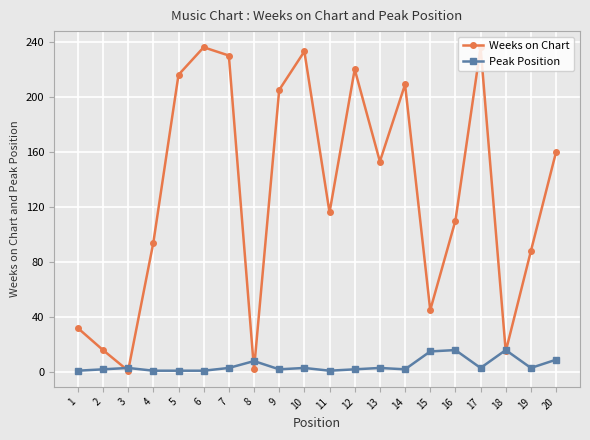

Rank the series by their maximum value, from highest to lowest.

Weeks on Chart, Peak Position